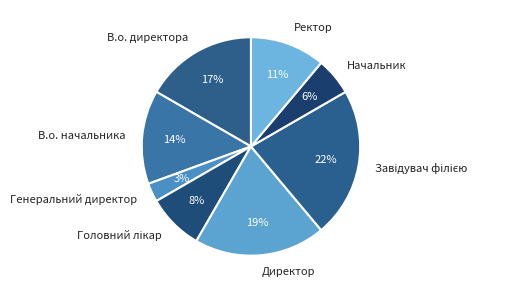

What is the smallest slice in the pie chart?

Генеральний директор